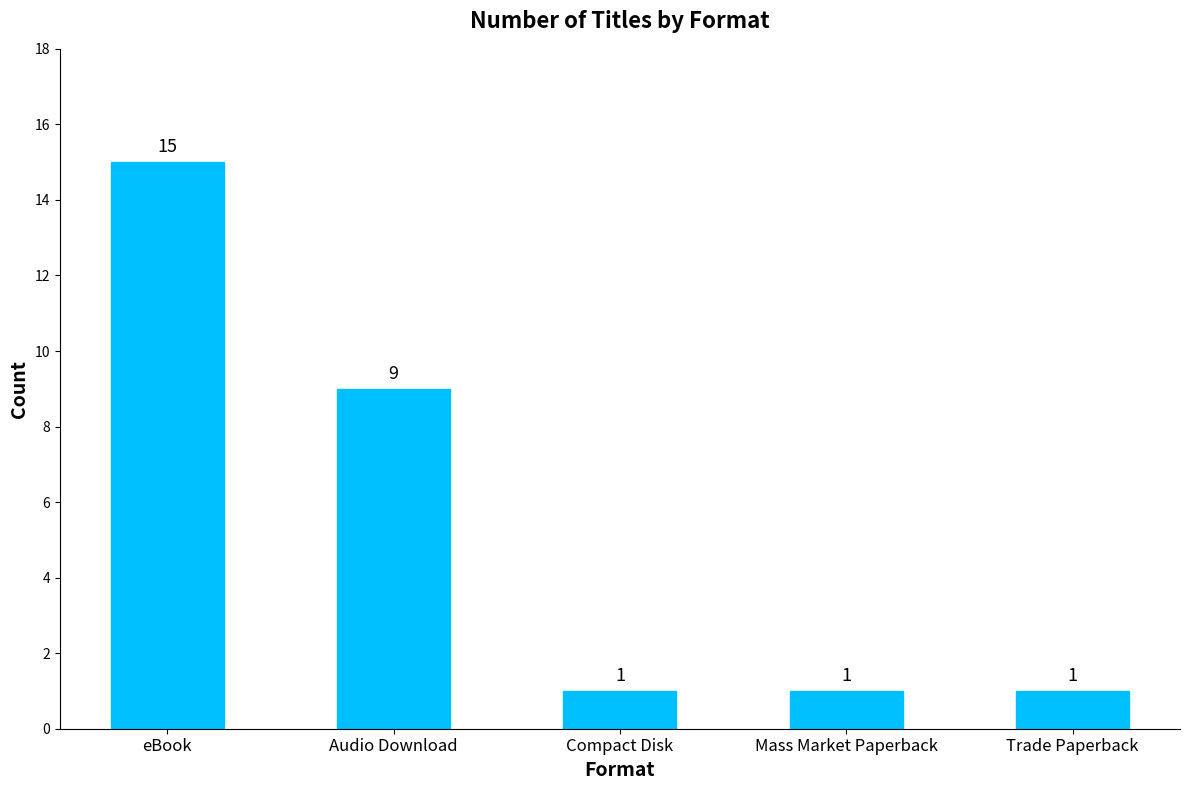

What is the change in value from eBook to Audio Download?

-6